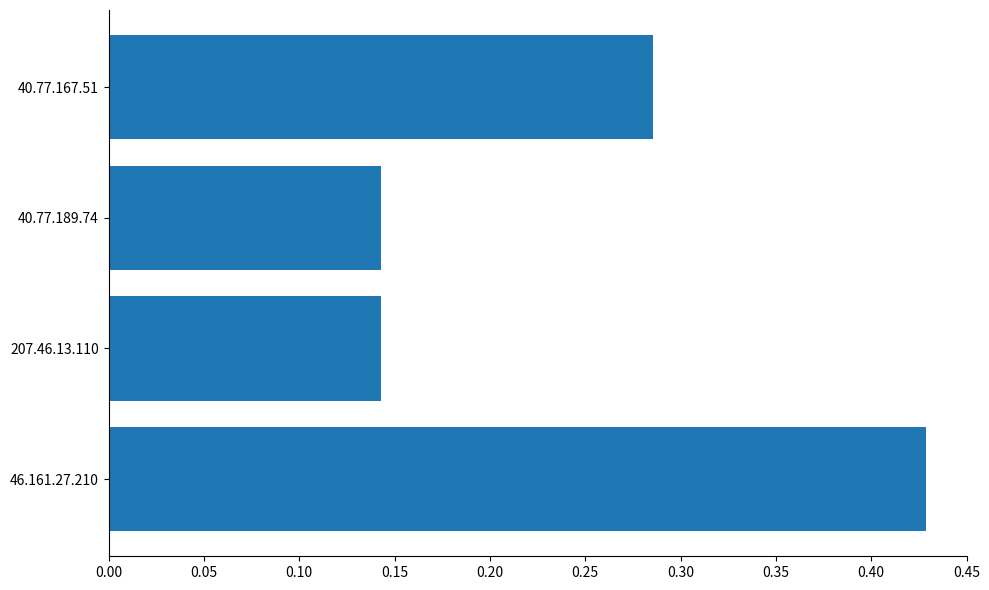

What is the sum of the values at 40.77.189.74 and 46.161.27.210?

0.6